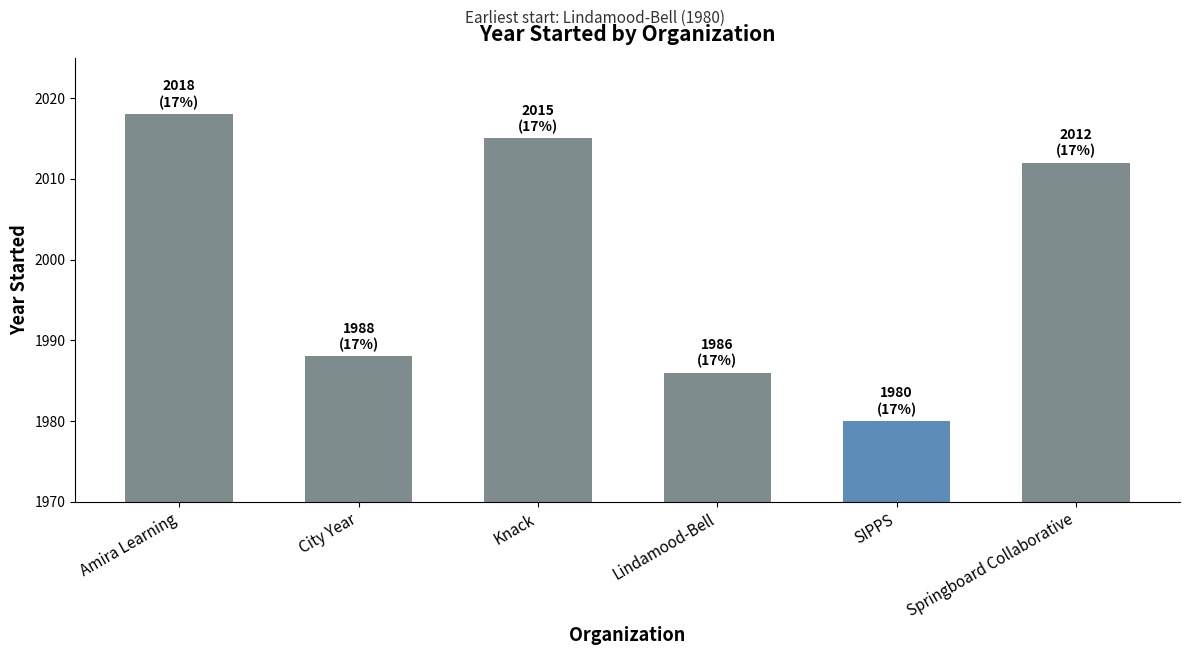

Reading right to left, list all the values displayed in this chart.

Springboard Collaborative=2012	SIPPS=1980	Lindamood-Bell=1986	Knack=2015	City Year=1988	Amira Learning=2018